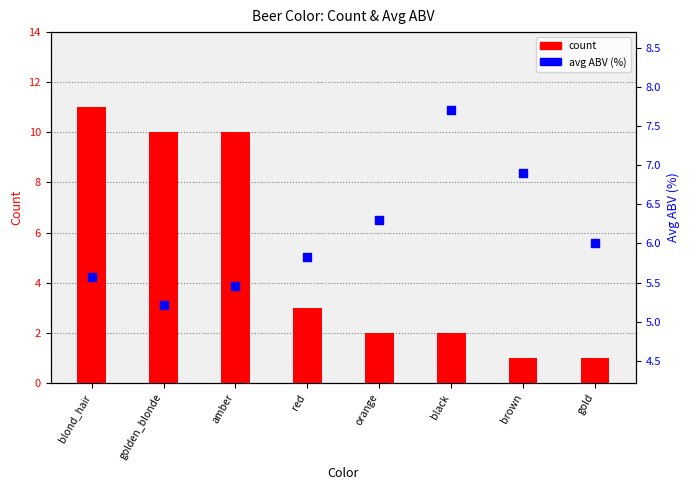

At which category is the sum across all series the highest?

blond_hair